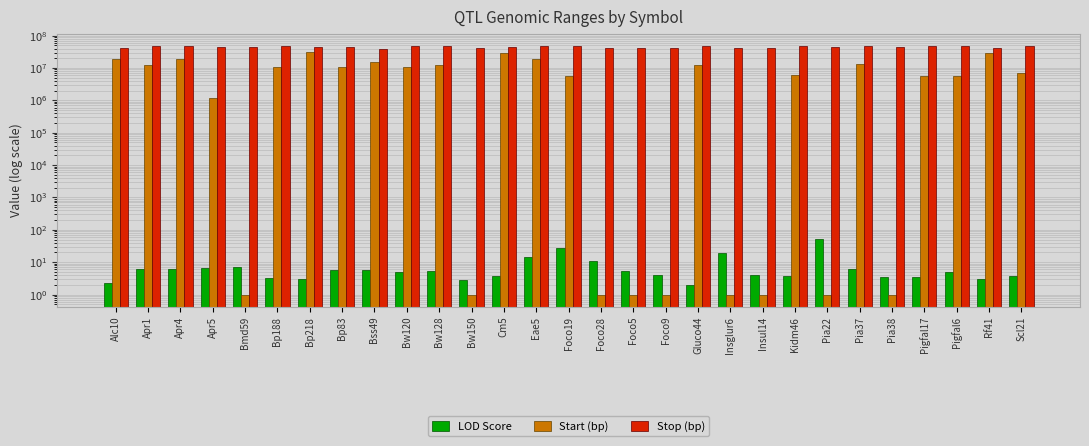

At which label is LOD Score closest to 27?

Foco19